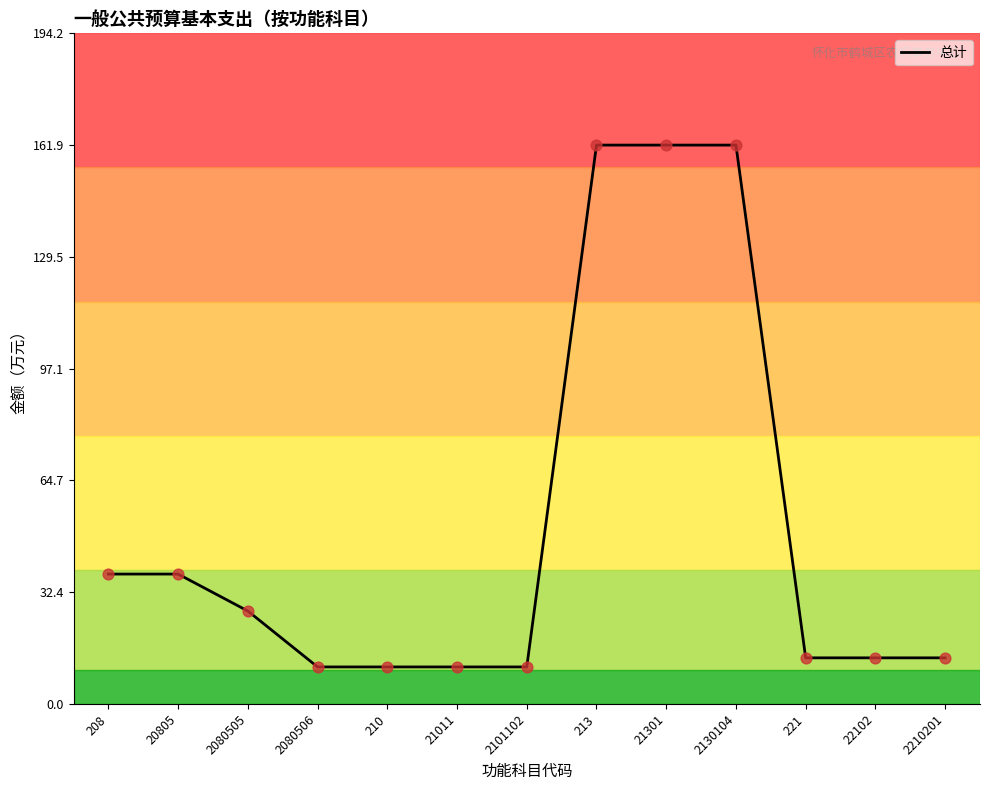

What is the change in value from 20805 to 213?

+124.3